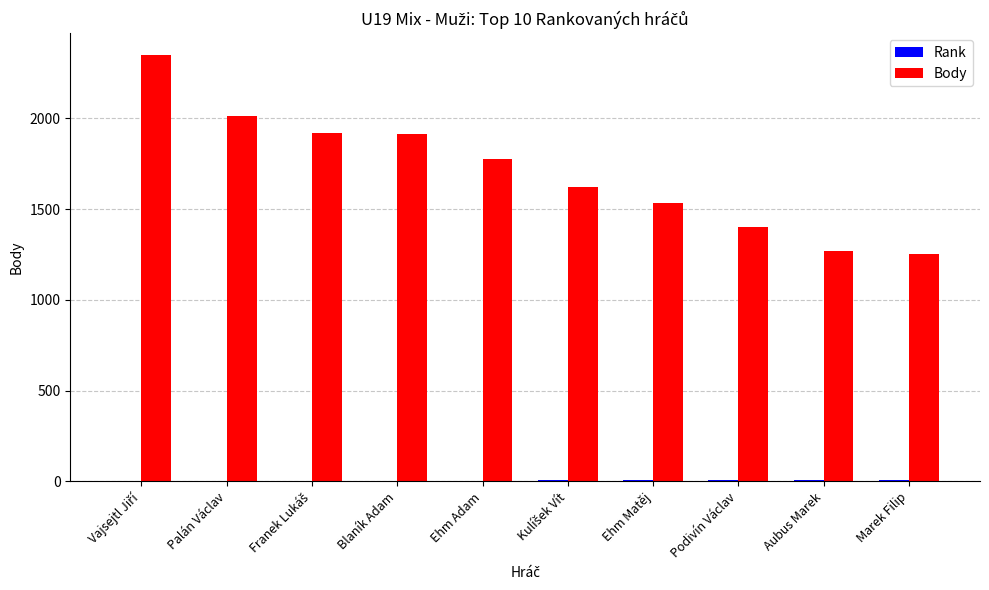

Where is Body nearest to the value 1803?

Ehm Adam